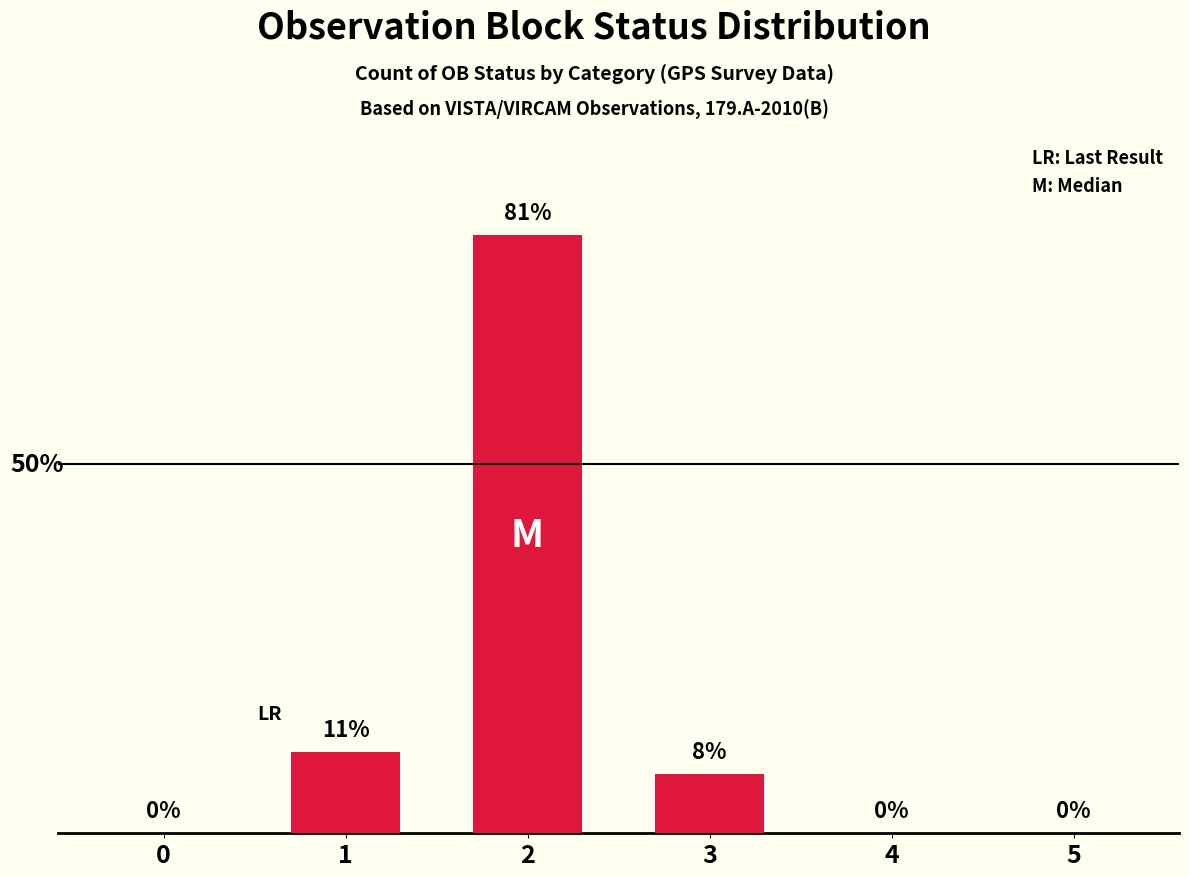

The value at 1 is 11. True or false?

True